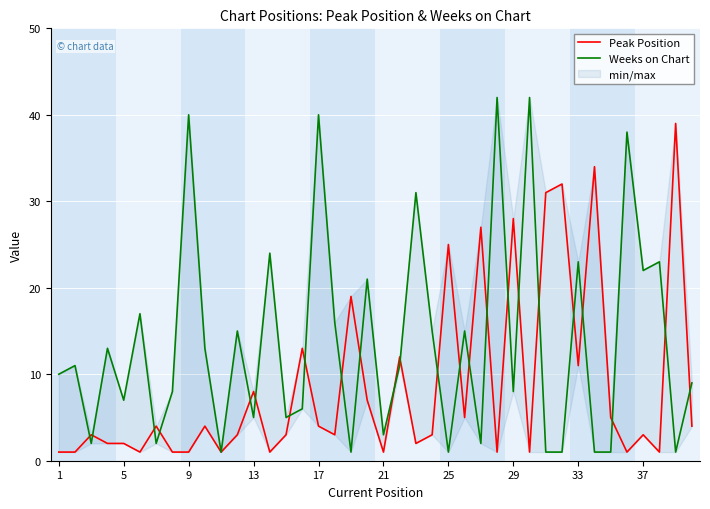

How many lines are shown in the chart?

2